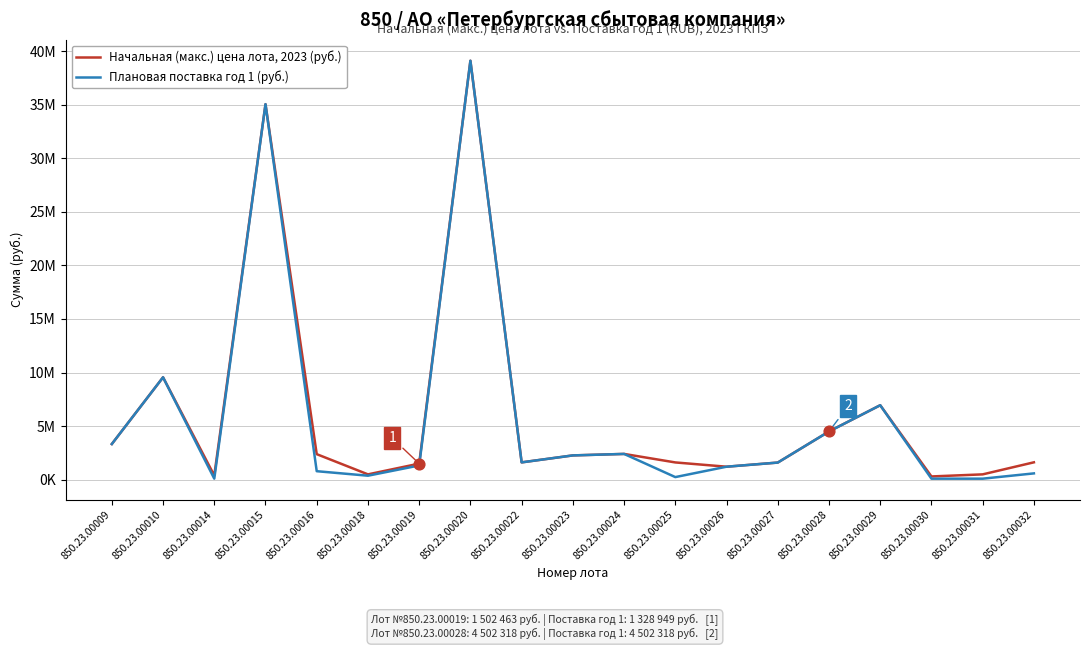

At which category is the sum across all series the highest?

850.23.00020